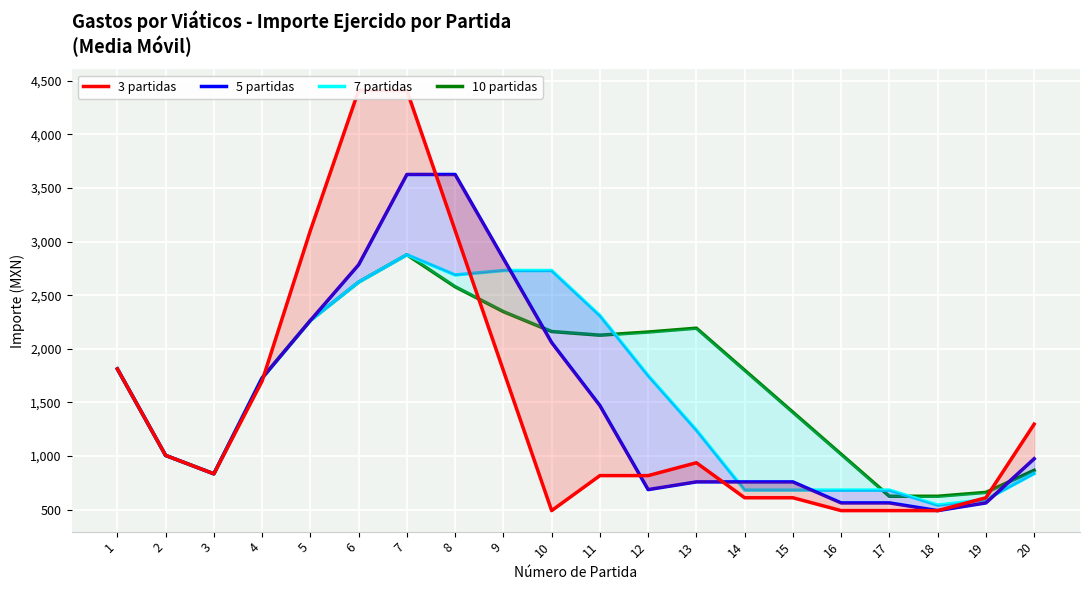

Reading left to right, extract all data points from this chart.

3 partidas: 1812.0	1005.0	833.3	1699.3	3103.3	4410.0	4410.0	3103.3	1796.7	490.0	816.7	816.7	936.7	610.0	610.0	490.0	490.0	490.0	610.0	1296.7
5 partidas: 1812.0	1005.0	833.3	1727.5	2264.0	2783.6	3626.0	3626.0	2842.0	2058.0	1470.0	686.0	758.0	758.0	758.0	562.0	562.0	490.0	562.0	974.0
7 partidas: 1812.0	1005.0	833.3	1727.5	2264.0	2621.7	2877.1	2688.3	2730.0	2730.0	2310.0	1750.0	1241.4	681.4	681.4	681.4	681.4	541.4	592.9	835.7
10 partidas: 1812.0	1005.0	833.3	1727.5	2264.0	2621.7	2877.1	2578.7	2346.7	2161.0	2126.8	2156.0	2192.0	1800.0	1408.0	1016.0	624.0	624.0	660.0	866.0